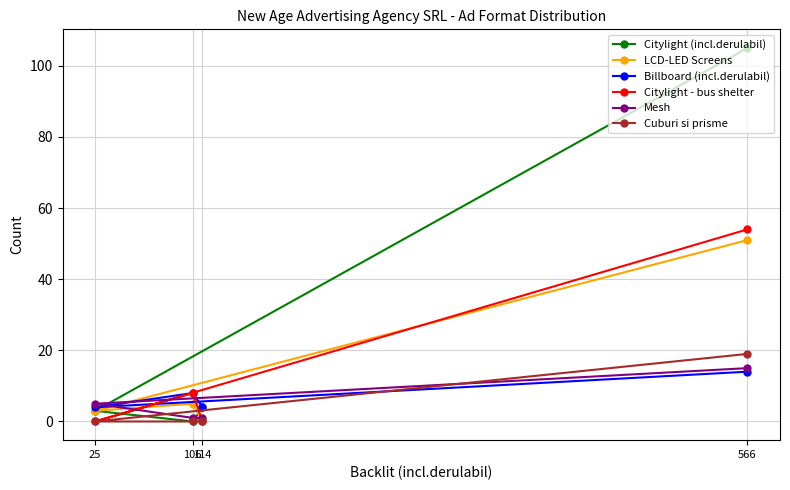

How many data points in LCD-LED Screens are less than 5?

2